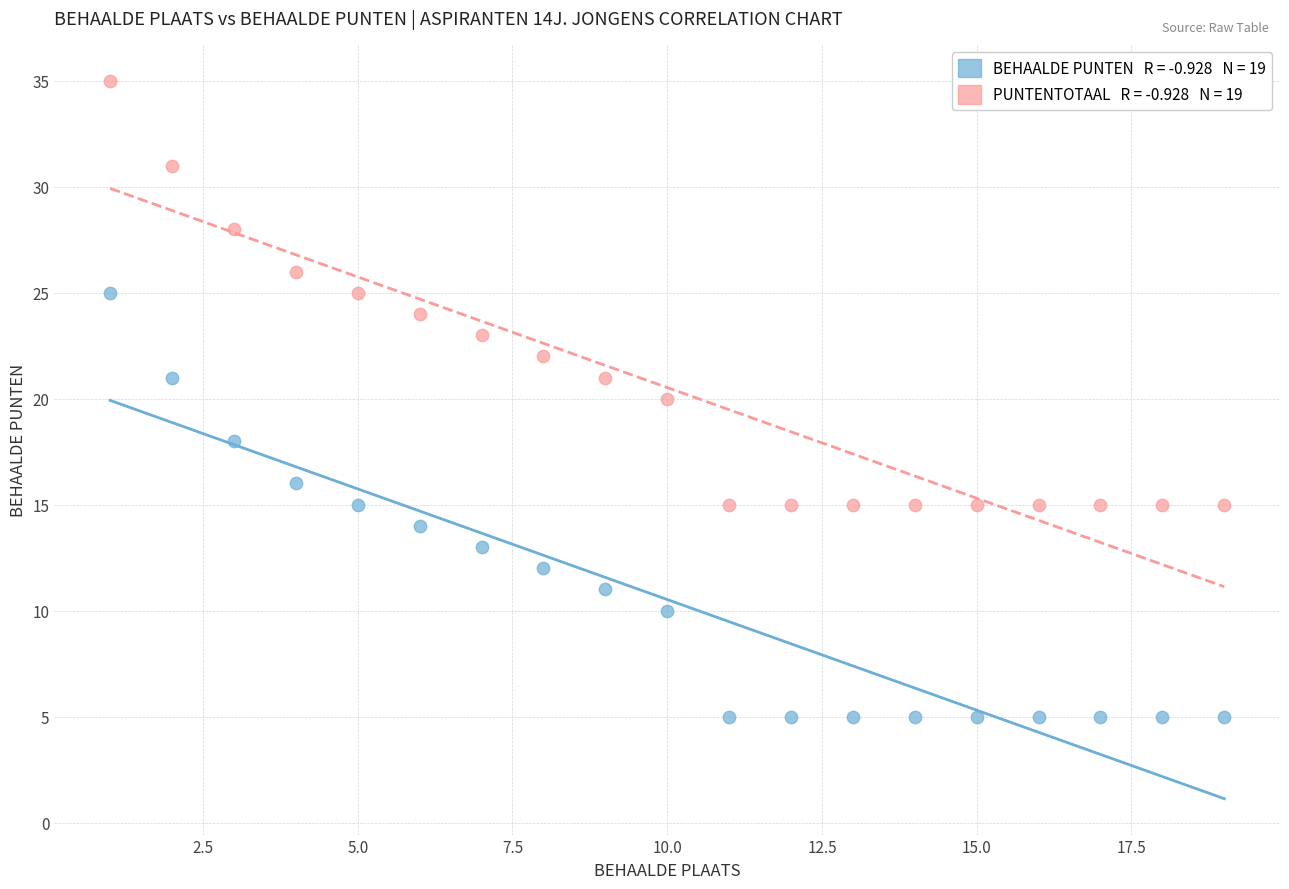

Across all data points, what is the range of Y values (max minus min)?

30